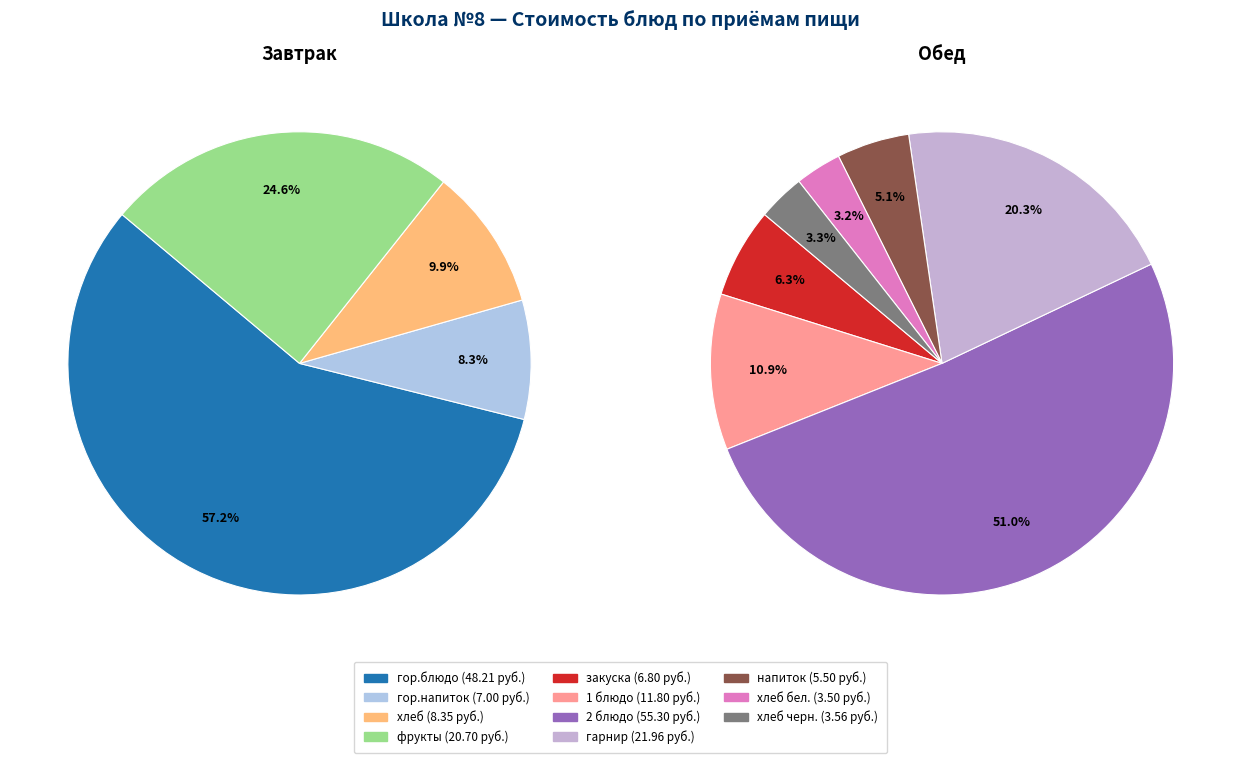

What portion of the pie excludes гор.блюдо?

42.8%